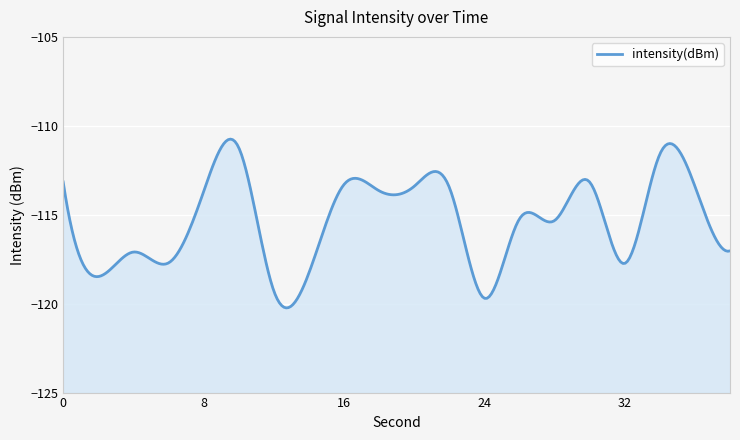

Reading left to right, transcribe all the data shown in this chart.

0=-113.2	2=-118.5	4=-117.1	6=-117.7	8=-113.7	10=-111.2	12=-119.3	14=-118.3	16=-113.3	18=-113.6	20=-113.4	22=-113.4	24=-119.7	26=-115.2	28=-115.3	30=-113.2	32=-117.7	34=-111.6	36=-113.4	38=-117.0